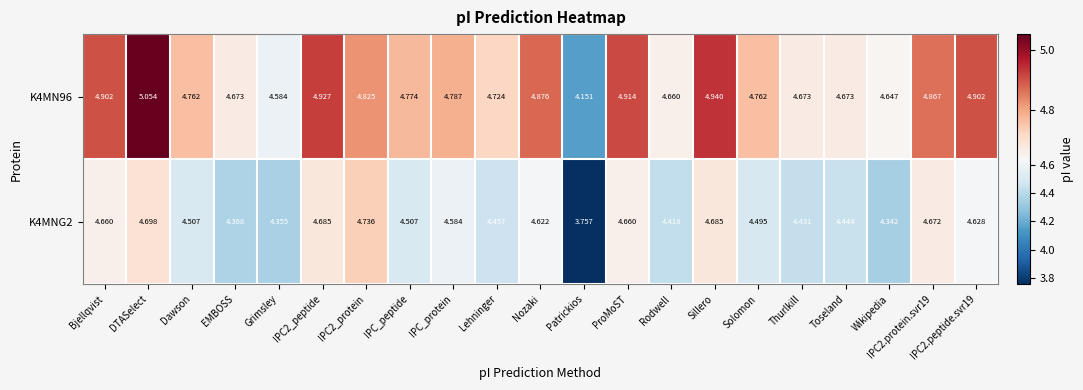

At which category is the sum across all series the highest?

DTASelect